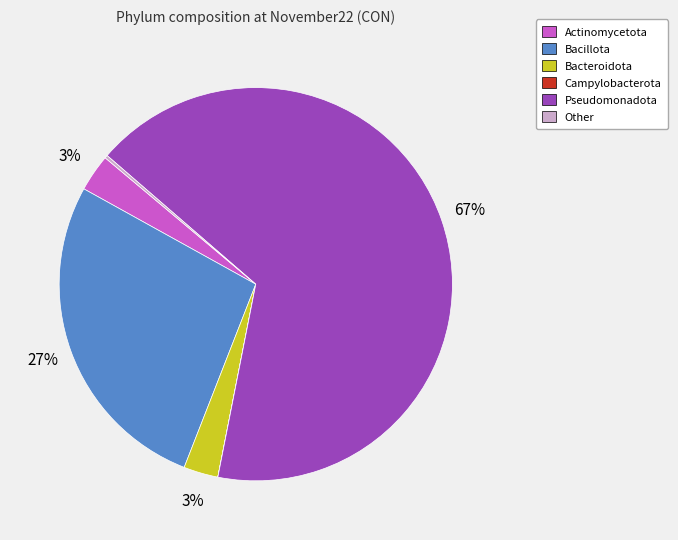

Which slice is the largest?

Pseudomonadota